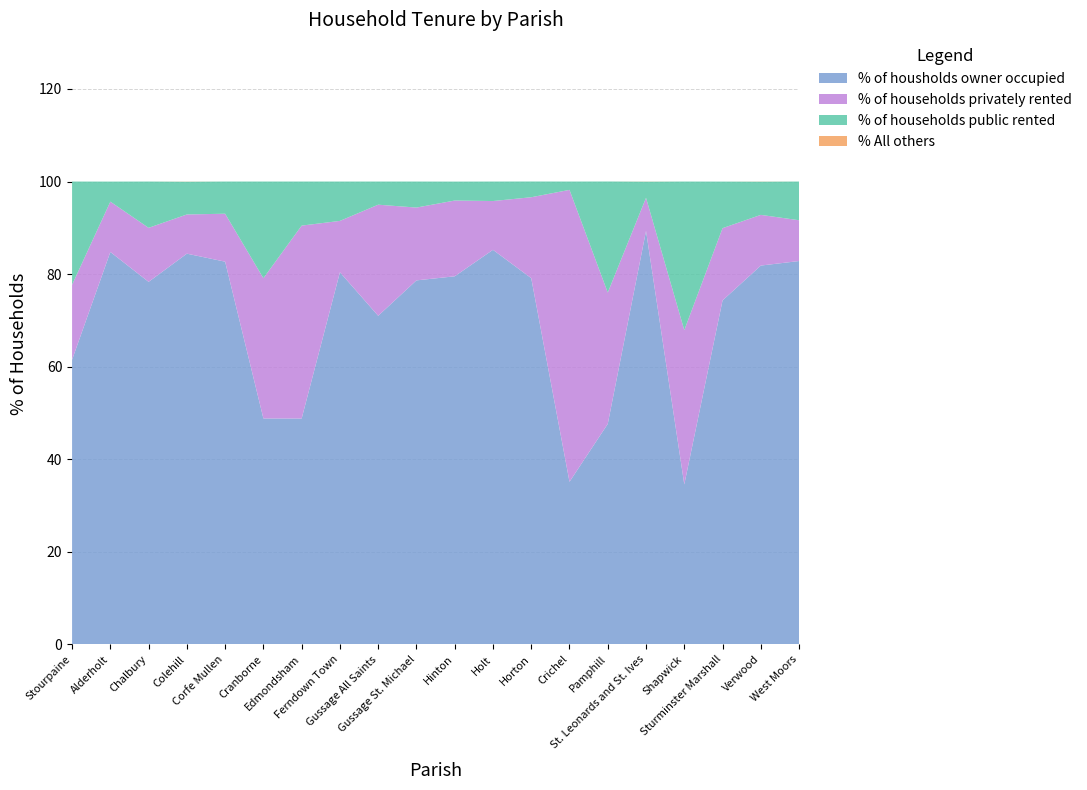

Reading right to left, transcribe all the data shown in this chart.

% of housholds owner occupied: 82.8	81.8	74.3	34.6	89.3	47.6	35.1	79.1	85.2	79.5	78.7	71.0	80.4	48.8	48.8	82.7	84.4	78.3	84.8	61.5
% of households privately rented: 8.8	10.9	15.6	33.3	7.2	28.4	63.1	17.5	10.5	16.4	15.7	24.0	11.1	41.7	30.3	10.4	8.5	11.7	10.9	16.2
% of households public rented: 8.4	7.2	10.1	32.1	3.5	24.0	1.8	3.4	4.2	4.1	5.6	5.0	8.5	9.5	20.9	7.0	7.1	10.0	4.3	22.3
% All others: 0.0	0.0	0.0	0.0	0.0	0.0	0.0	0.0	0.0	0.0	0.0	0.0	0.0	0.0	0.0	0.0	0.0	0.0	0.0	0.0